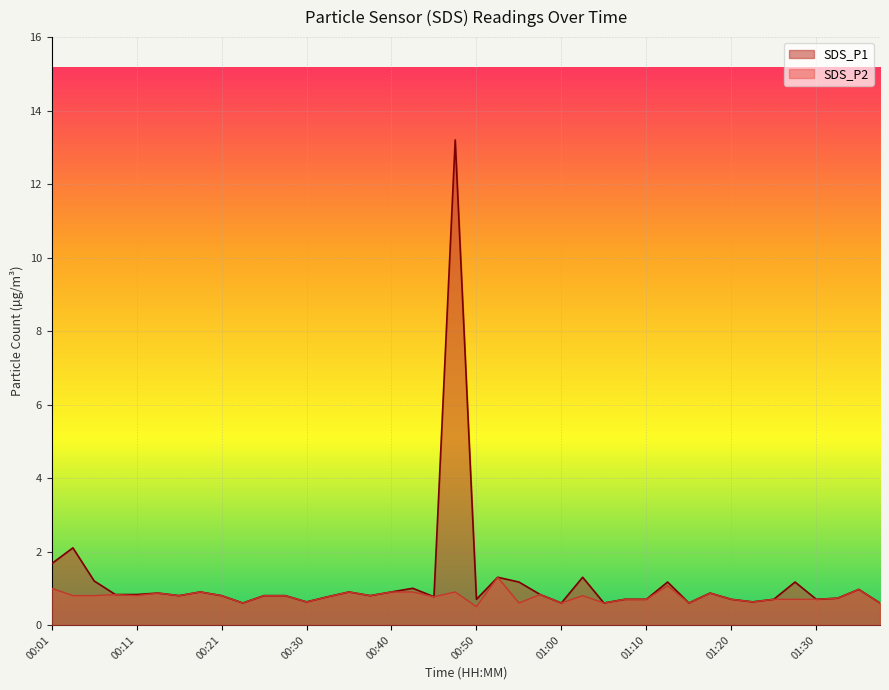

Between 00:08 and 00:43, which series saw the biggest shift?

SDS_P1